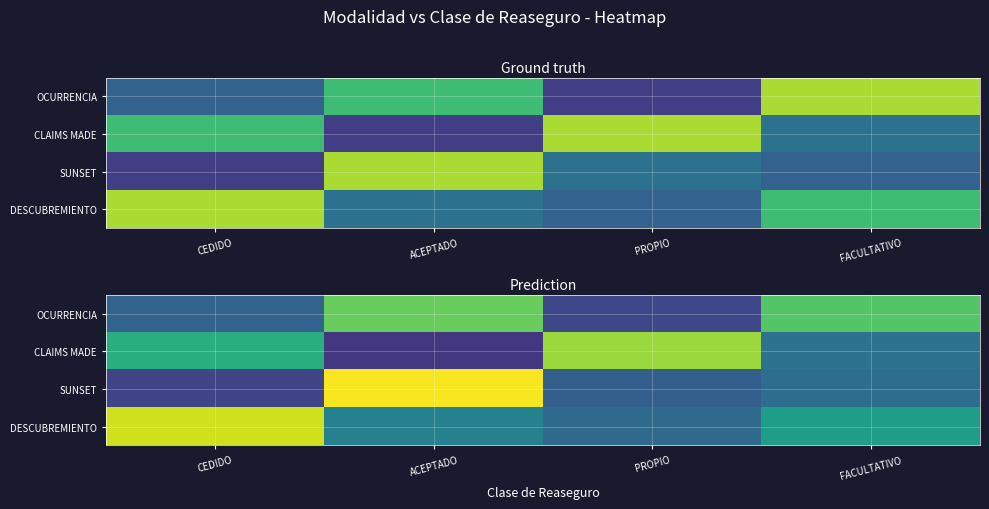

Count the number of categories in the chart.

4